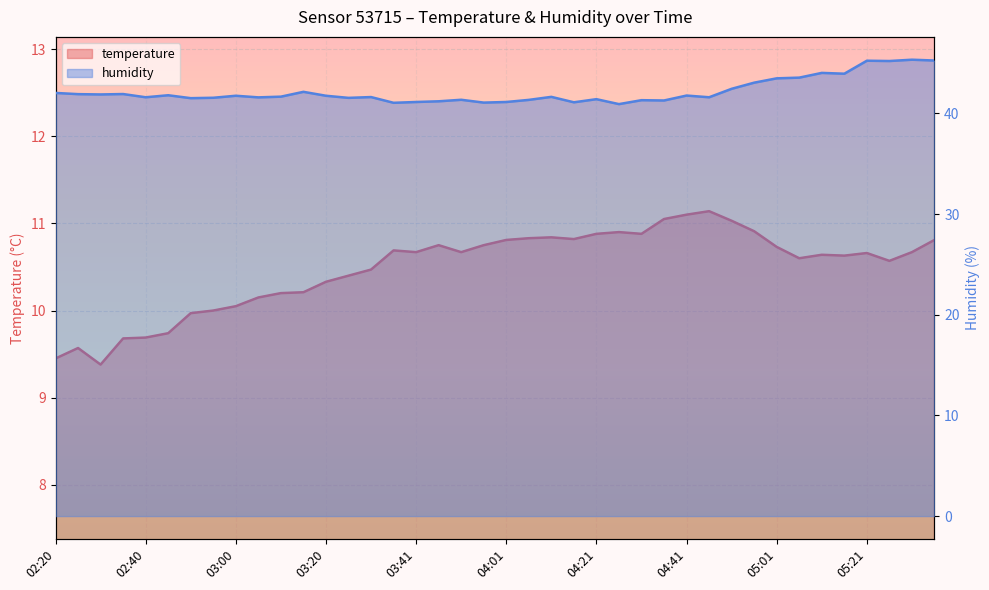

What is the sum of the temperature values at 05:06 and 05:21?

21.3